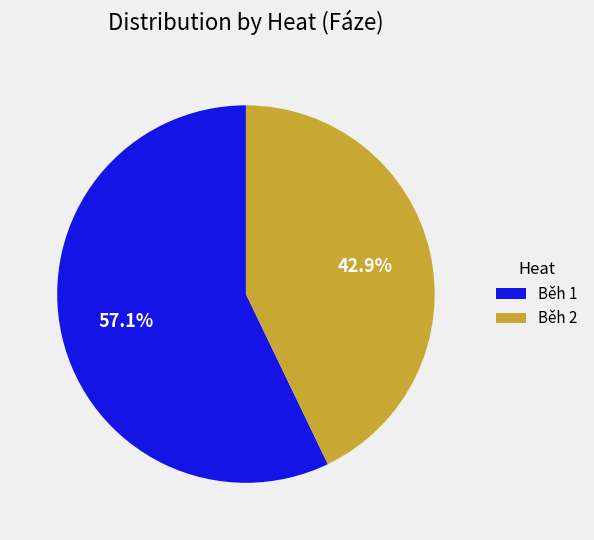

What portion of the pie excludes Běh 2?

57.1%